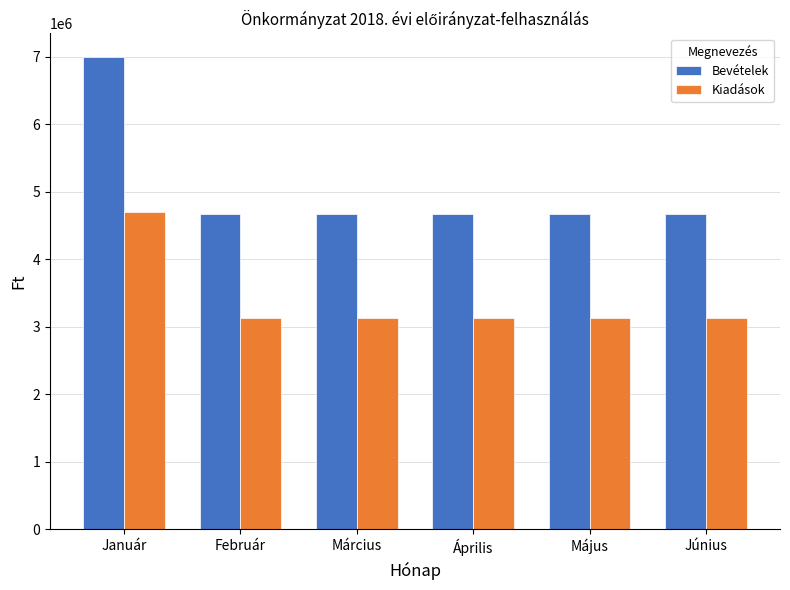

Which category has the highest value across all series?

Január